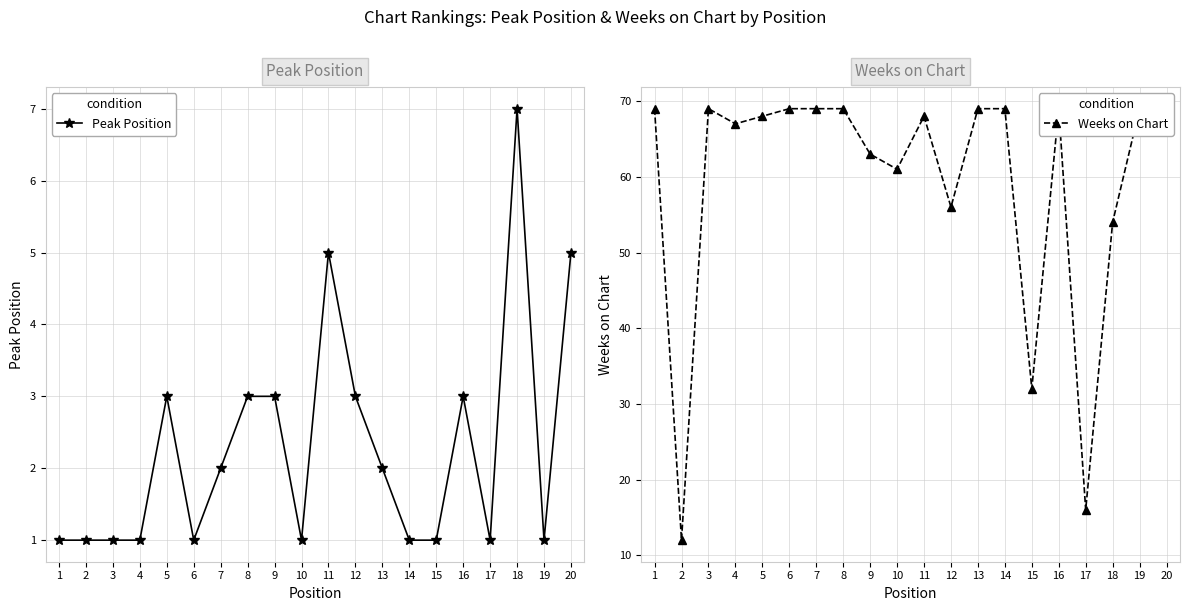

What is the greatest value displayed?

69